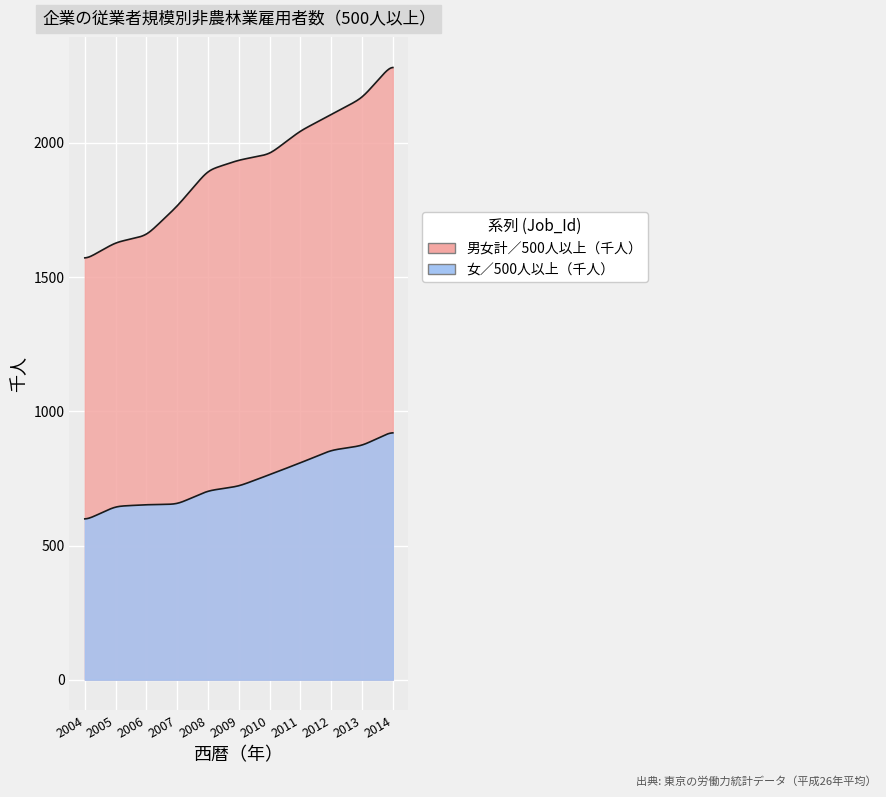

Which series changed the most between 2004 and 2014?

男女計／500人以上（千人）